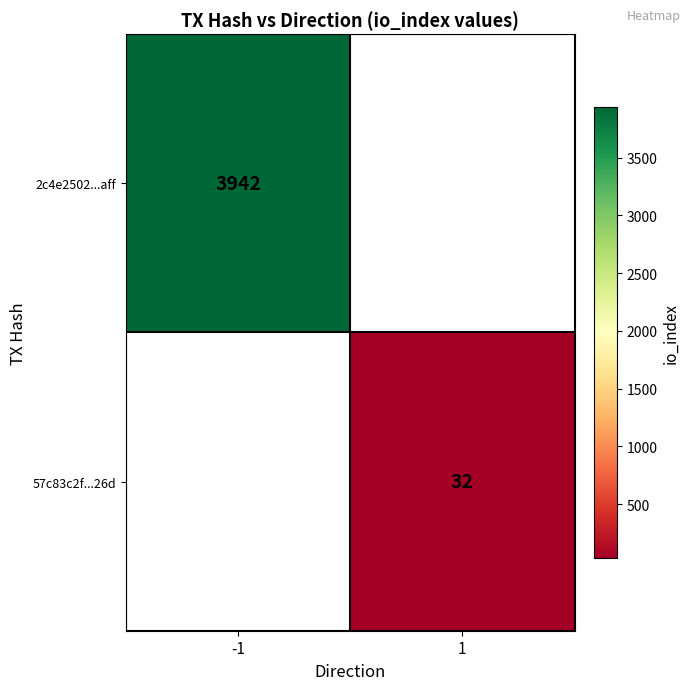

Is the value of 2c4e2502...aff at -1 greater than the value of 57c83c2f...26d at 1?

Yes